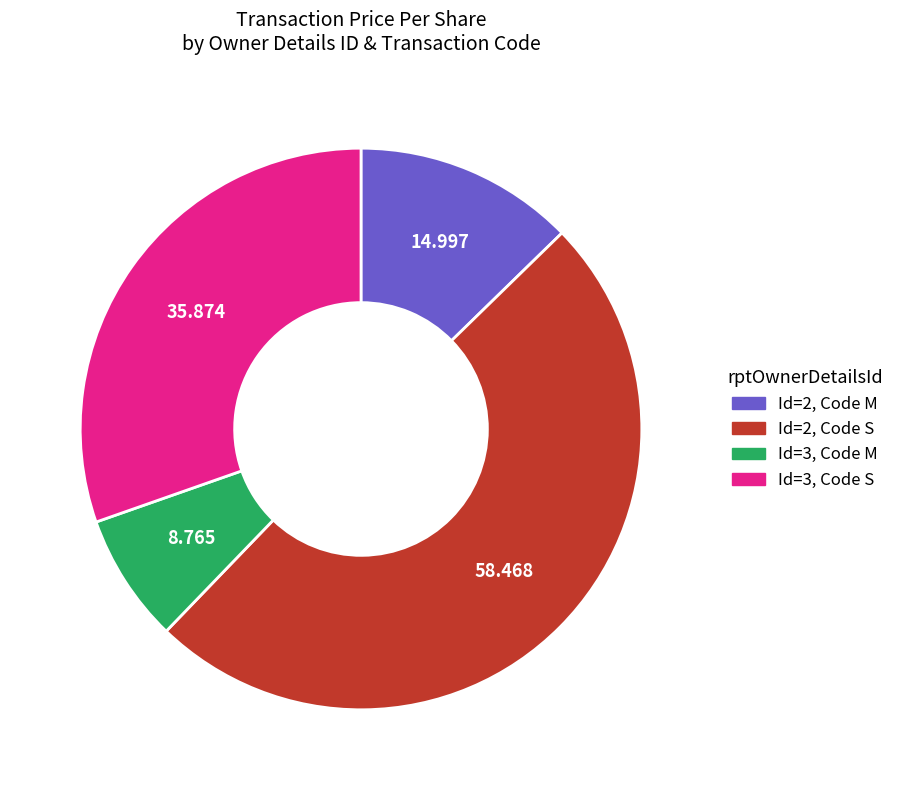

Is there a majority slice in this chart?

No